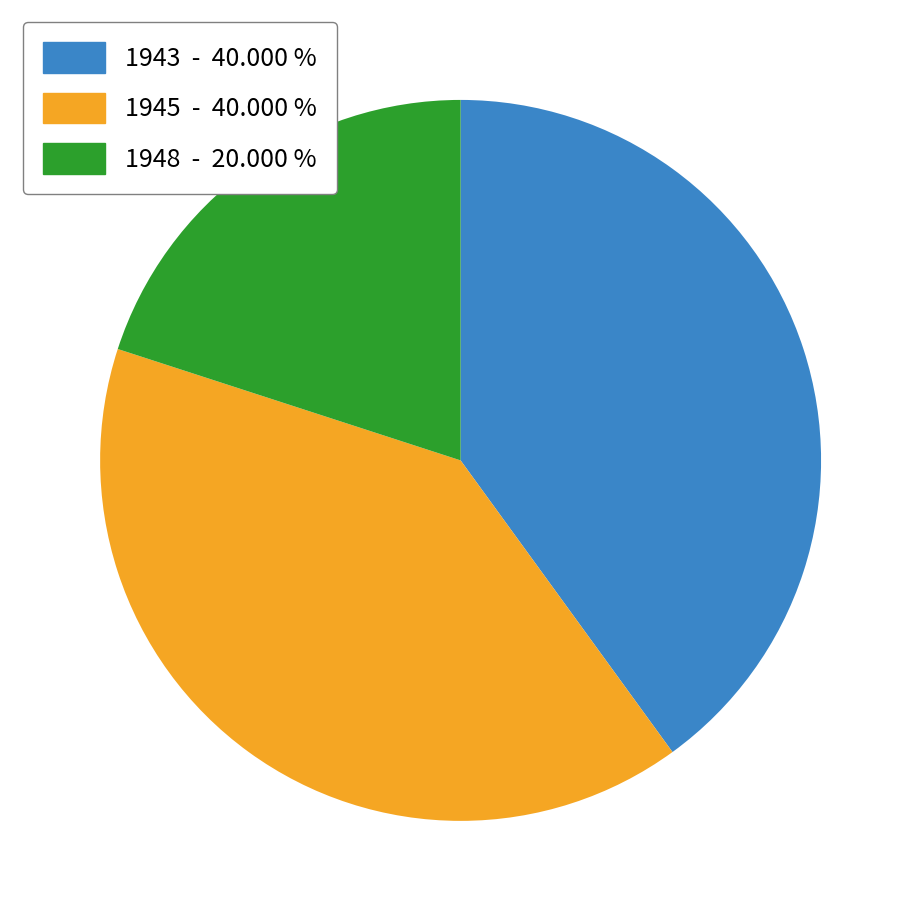

Is there any slice that represents more than half of the pie?

No